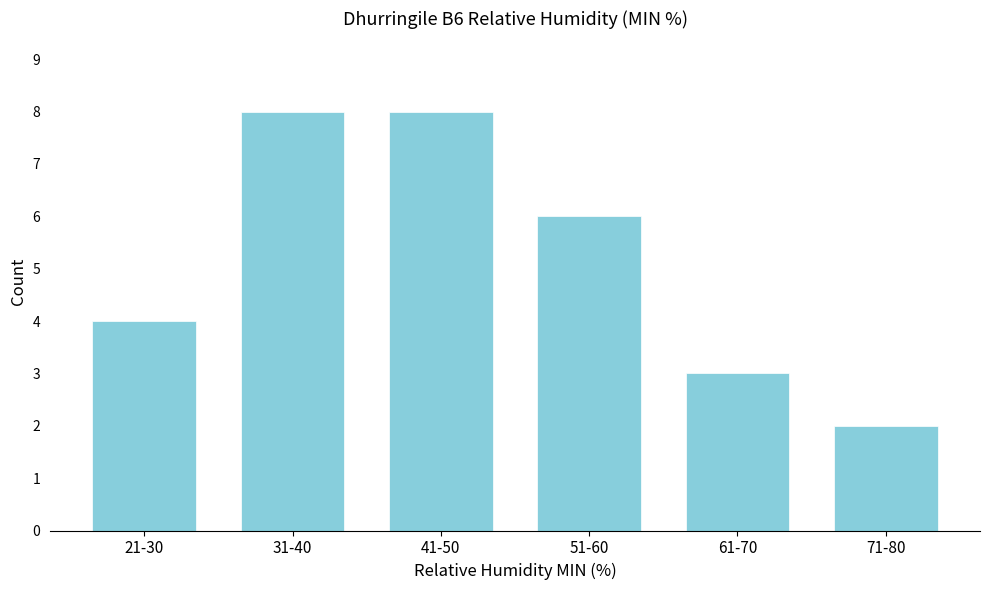

Reading right to left, list all the values displayed in this chart.

2	3	6	8	8	4